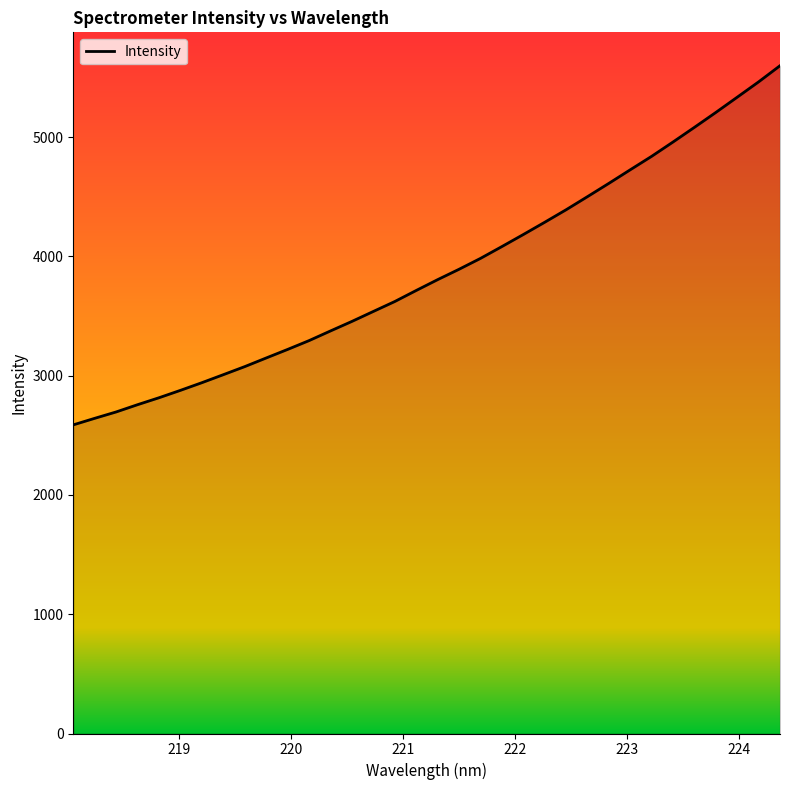

What is the smallest value displayed?

2587.5